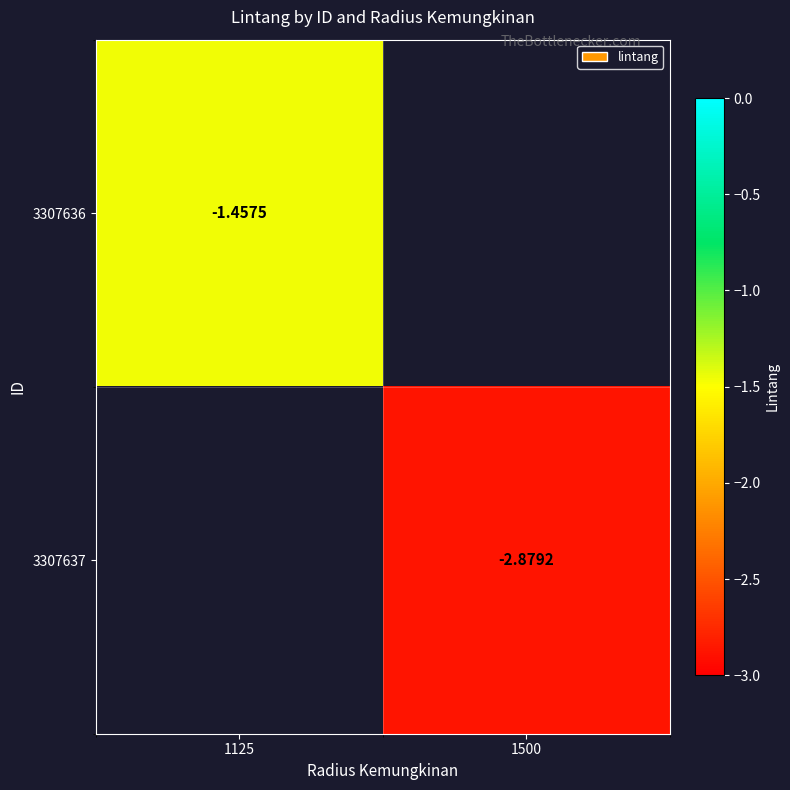

Is the value of 3307636 at 1125 greater than the value of 3307637 at 1500?

Yes